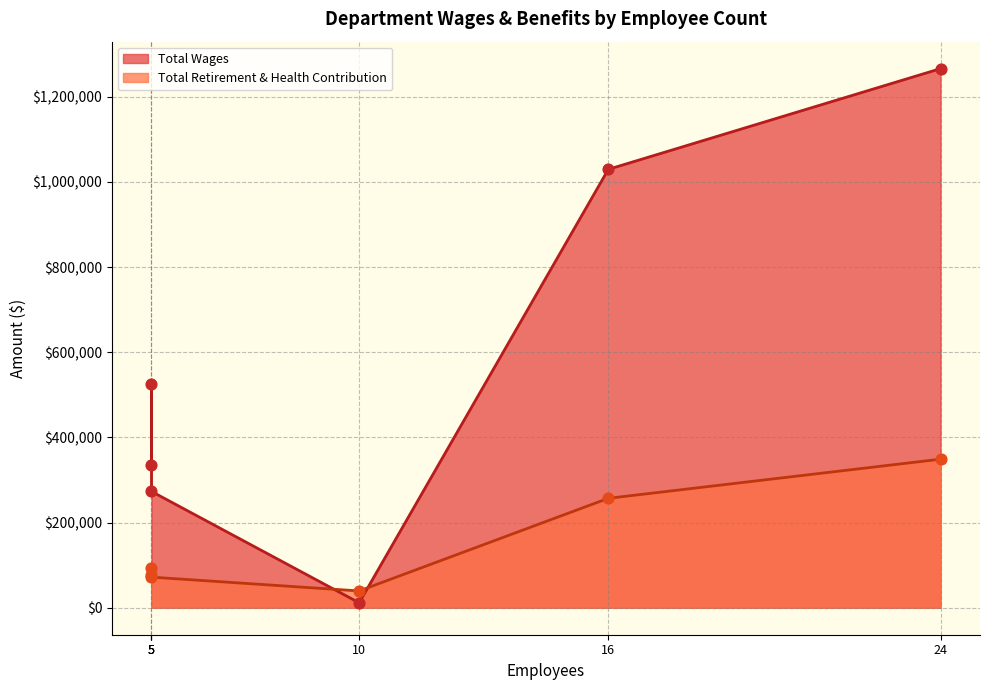

Which series reaches the minimum Y coordinate?

Total Wages